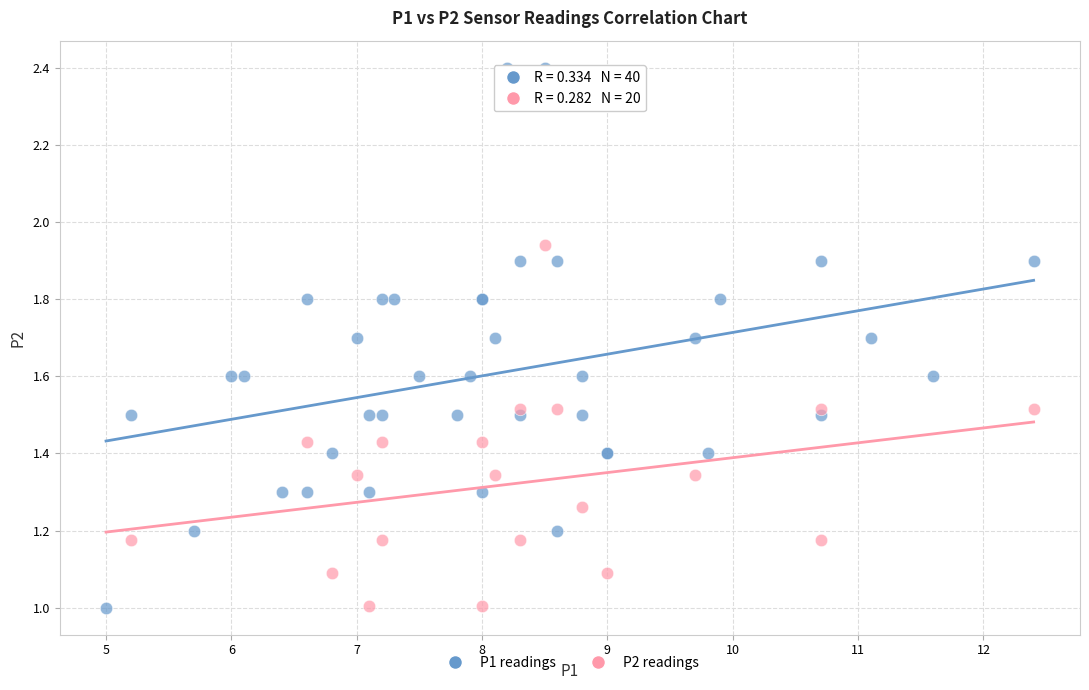

Which series has the widest spread of Y values?

P1 readings